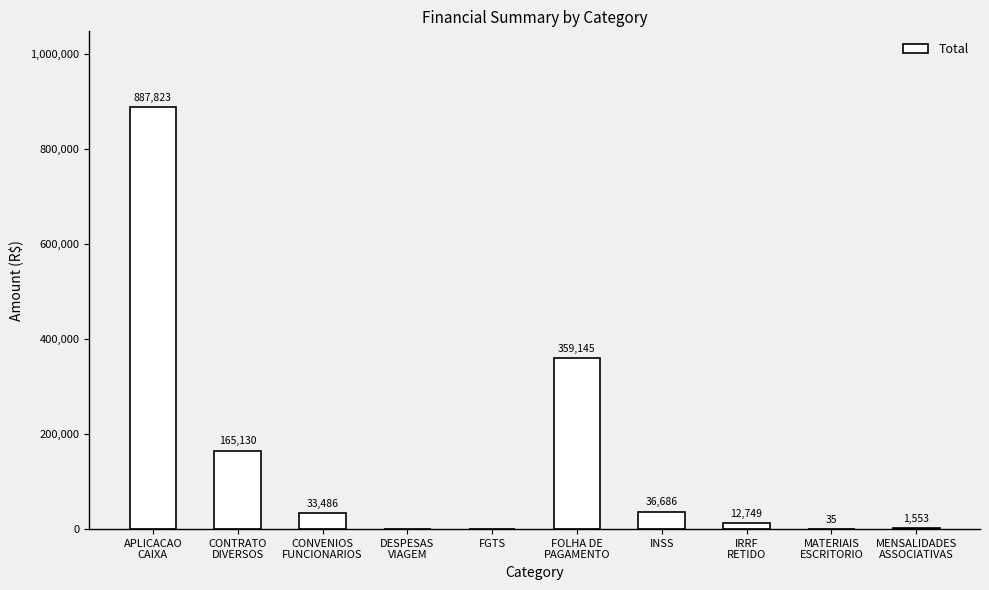

What value does the data have at INSS?

36686.0